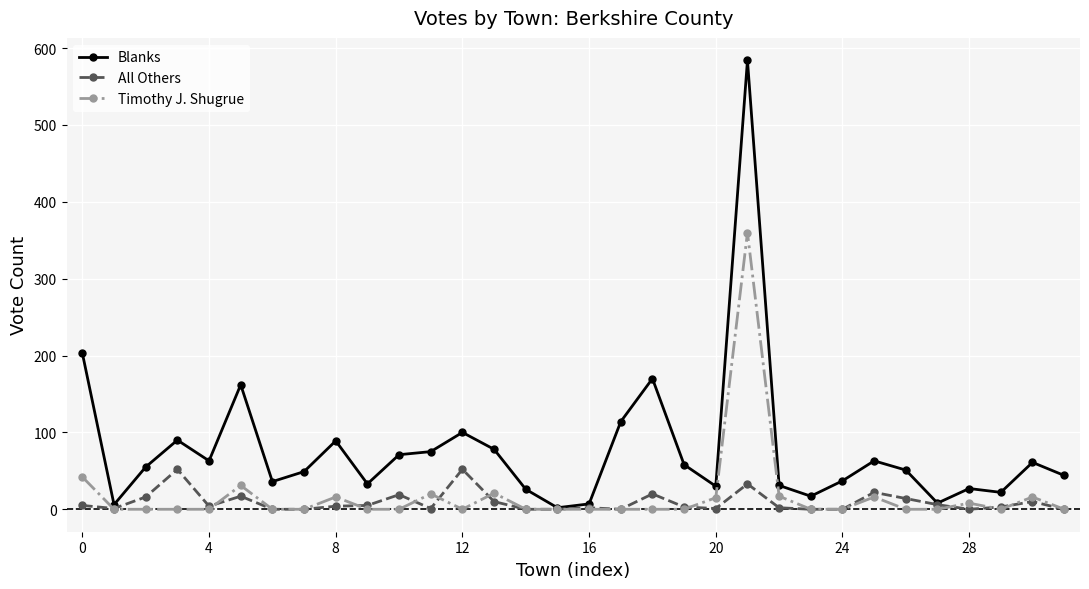

How many data points does each series have?

32